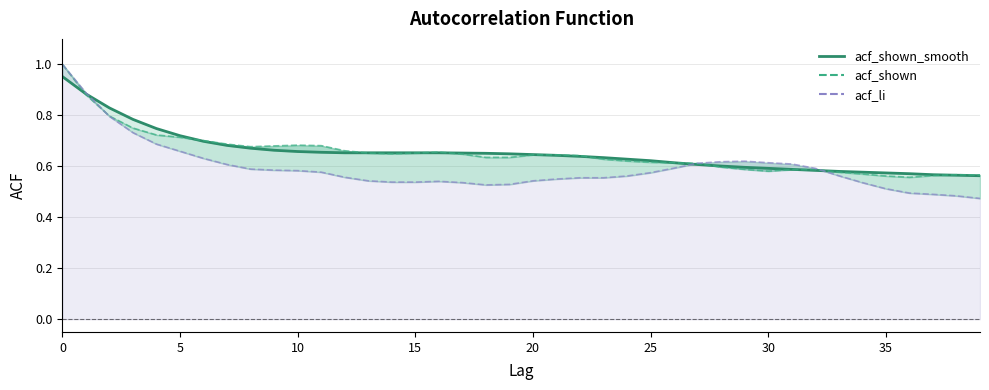

What is the difference between the maximum and minimum values?

0.4